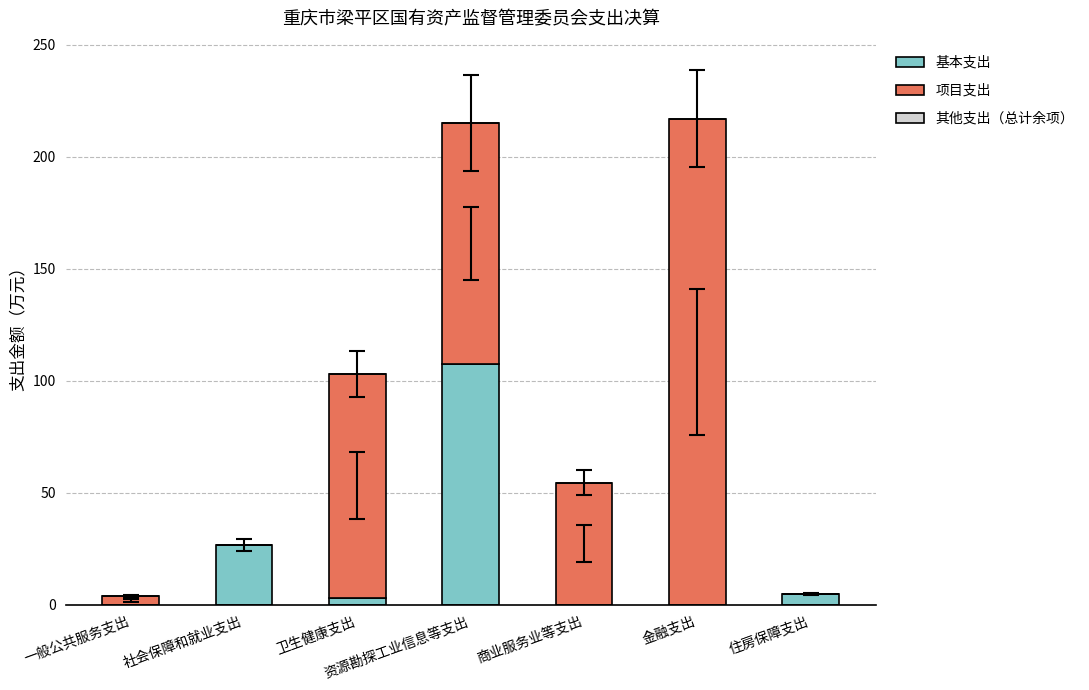

What is the highest value of the 基本支出 series?

107.5